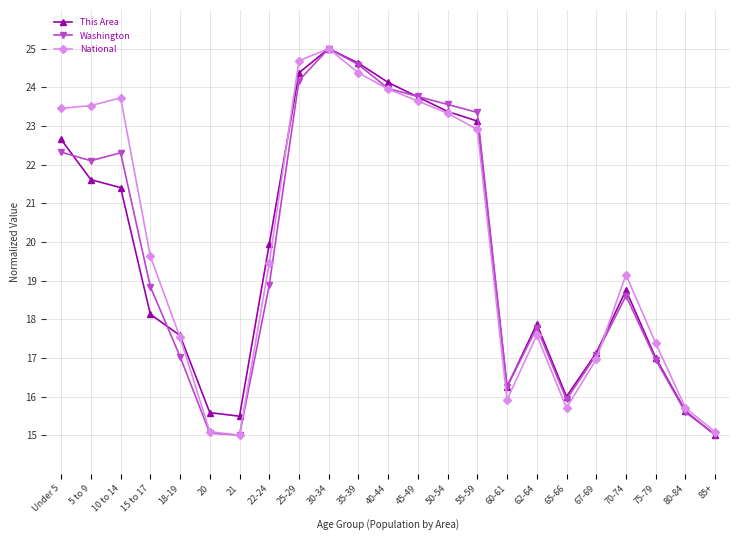

What is the label of the 1st point from the right?

85+